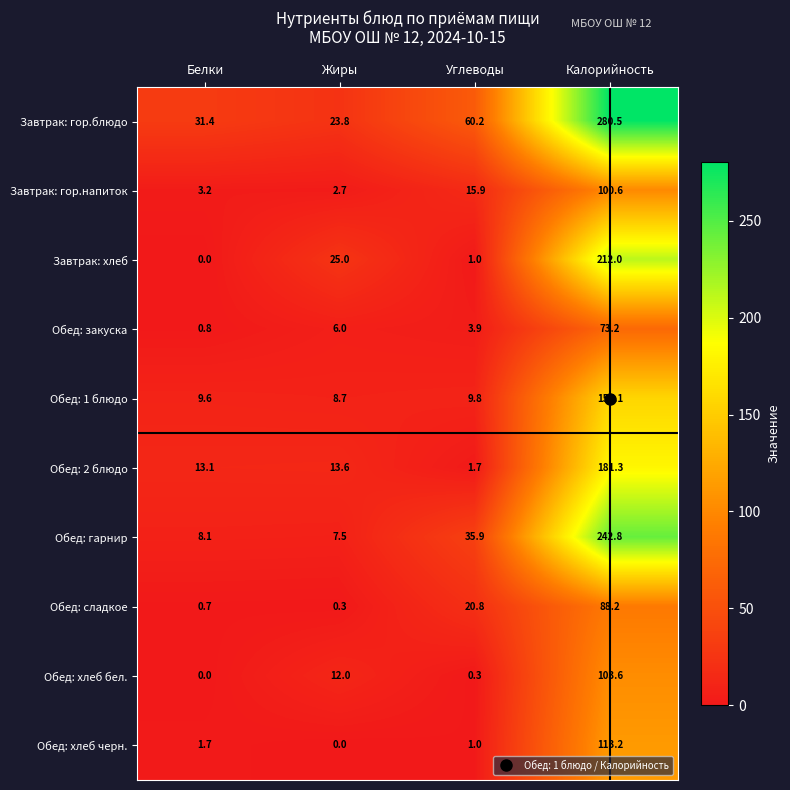

True or false: Обед: гарнир has a value of 8.1 at Белки.

True